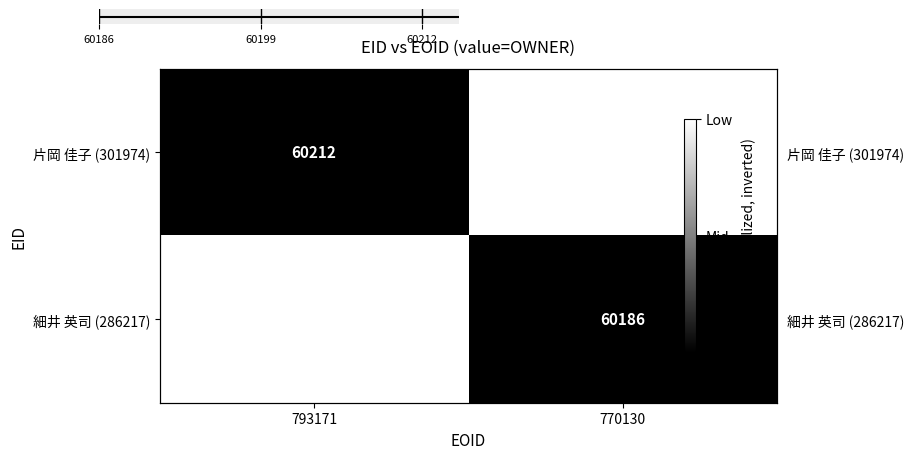

What is the difference between the 細井 英司 (286217) values at 793171 and 770130?

1.0